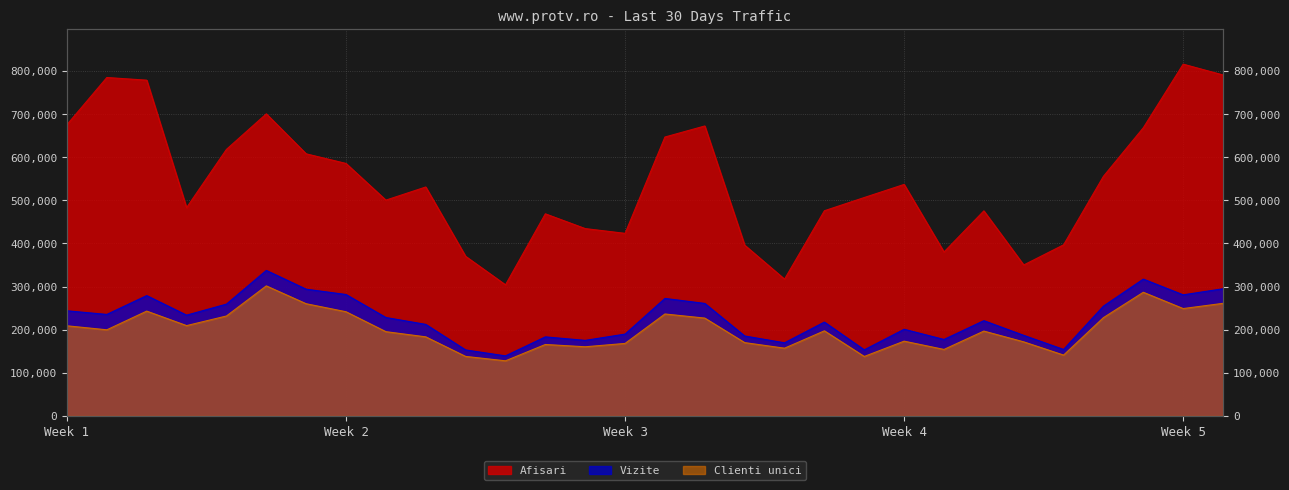

True or false: Vizite and Clienti unici intersect in this chart.

False